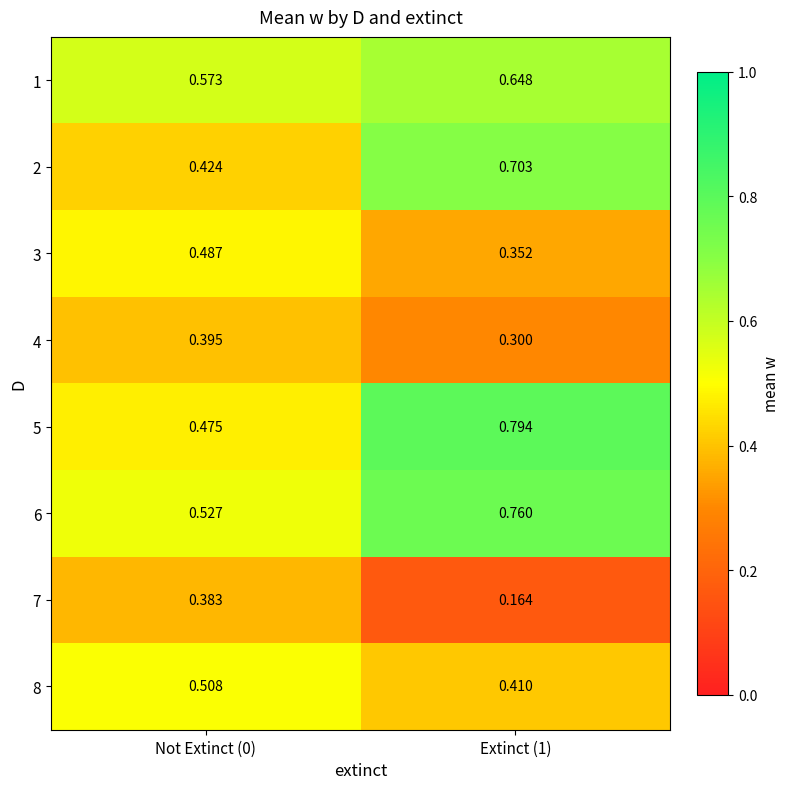

Is the value of 2 at Not Extinct (0) greater than the value of 5 at Extinct (1)?

No